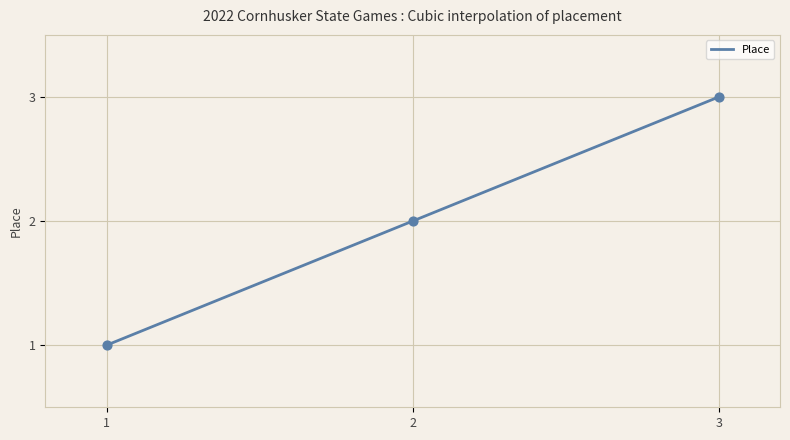

Which has a higher value, 2 or 3?

3